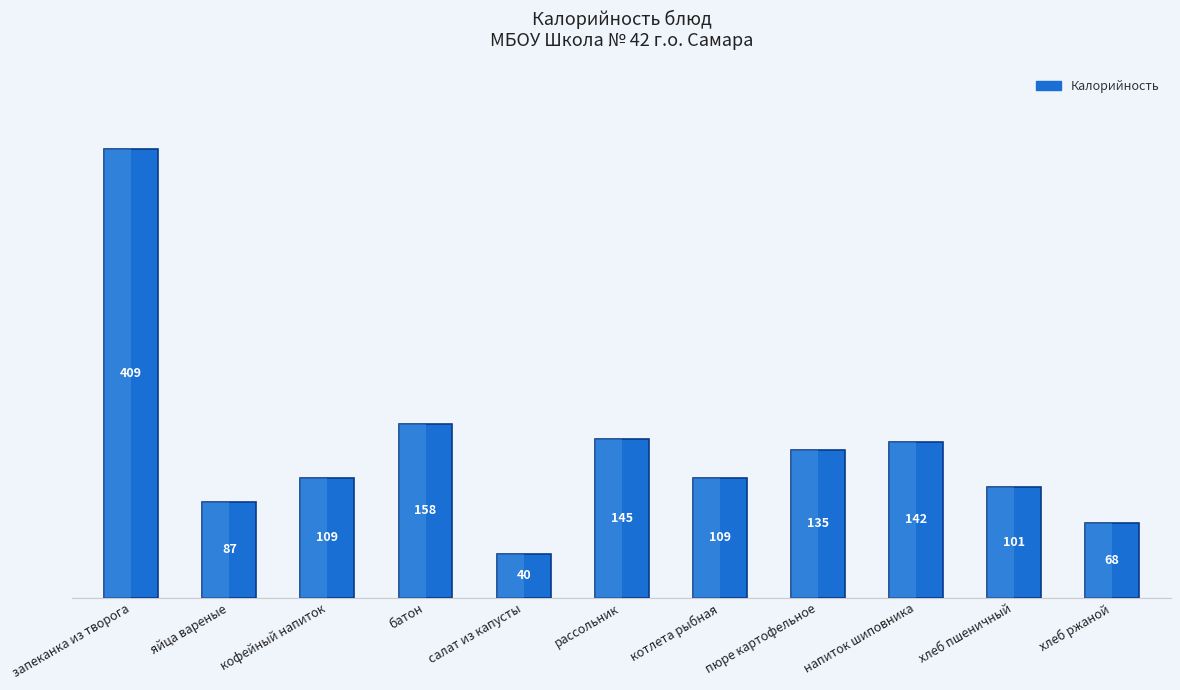

What position from the left is кофейный напиток?

3